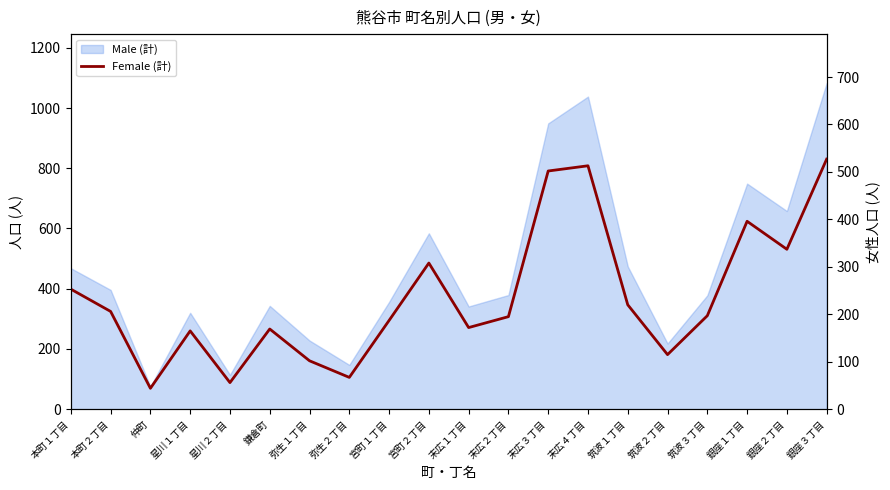

Which label corresponds to the smallest value in the chart?

仲町